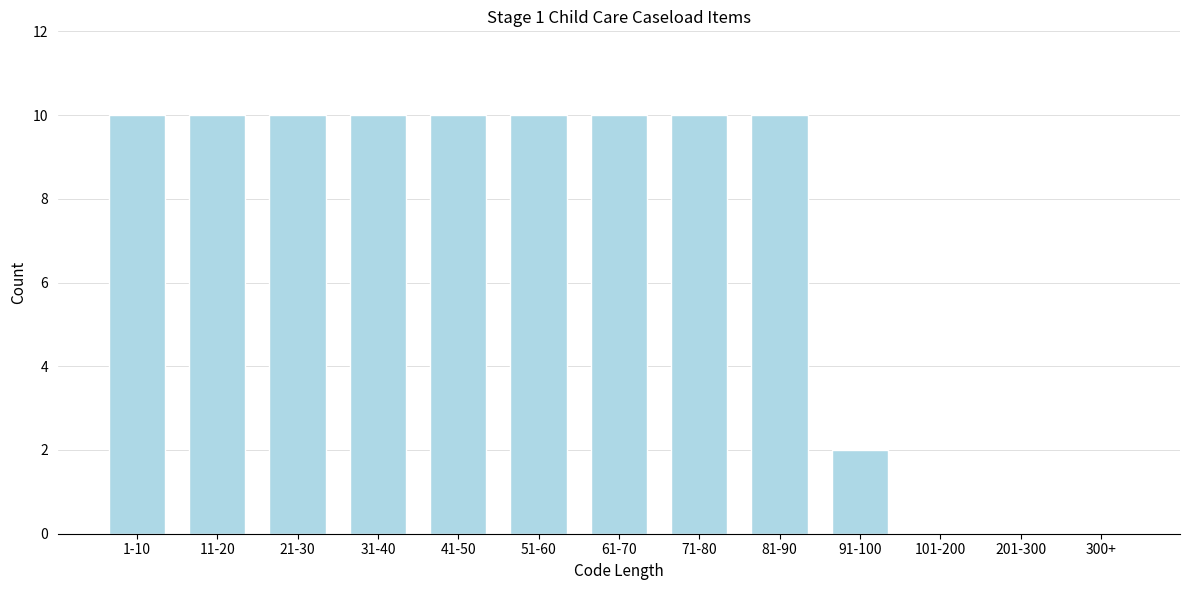

Reading left to right, extract all data points from this chart.

1-10=10	11-20=10	21-30=10	31-40=10	41-50=10	51-60=10	61-70=10	71-80=10	81-90=10	91-100=2	101-200=0	201-300=0	300+=0